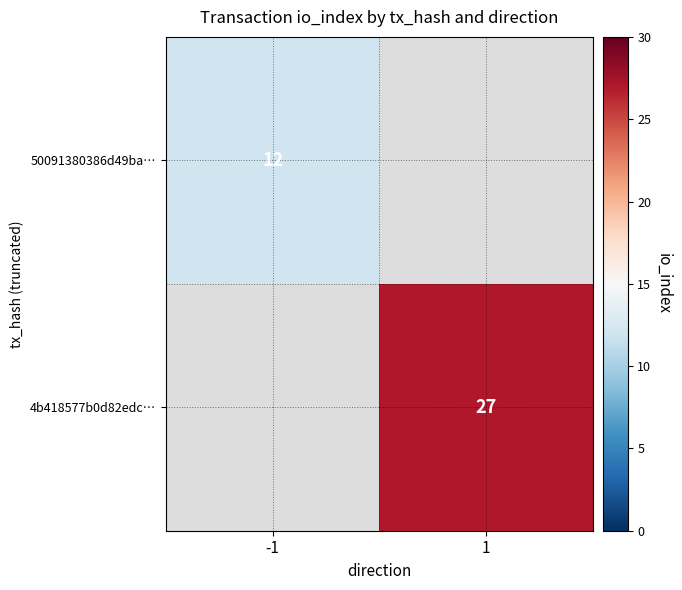

Between -1 and 1, which is larger?

1